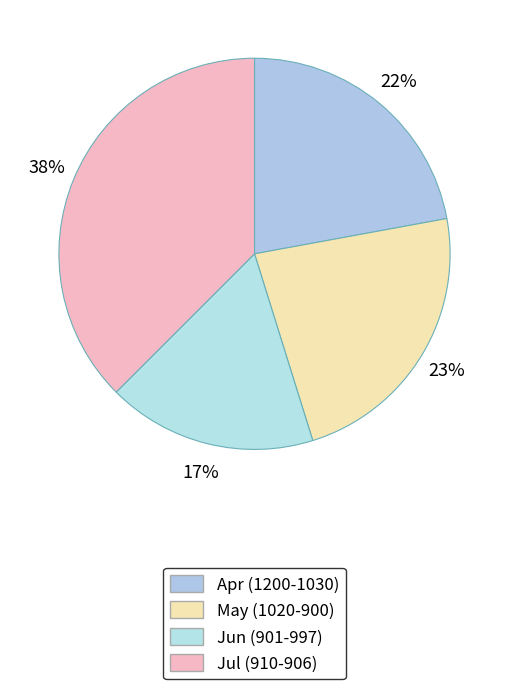

Count the number of slices in the pie.

4